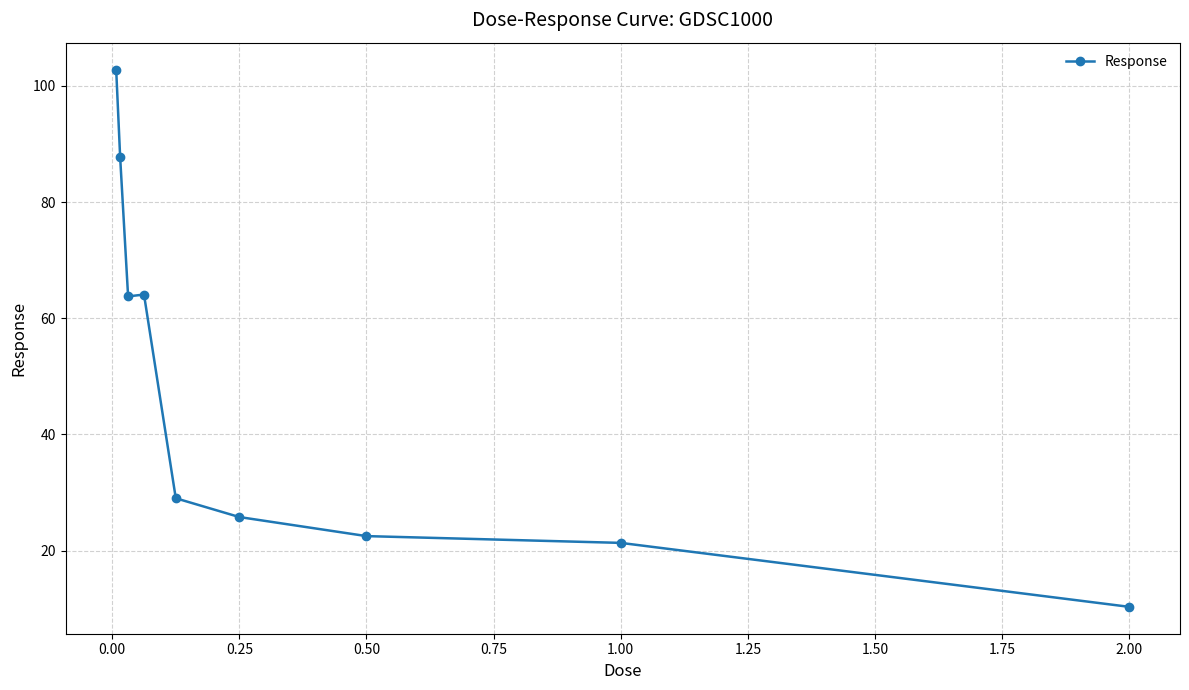

What is the average value?

47.5